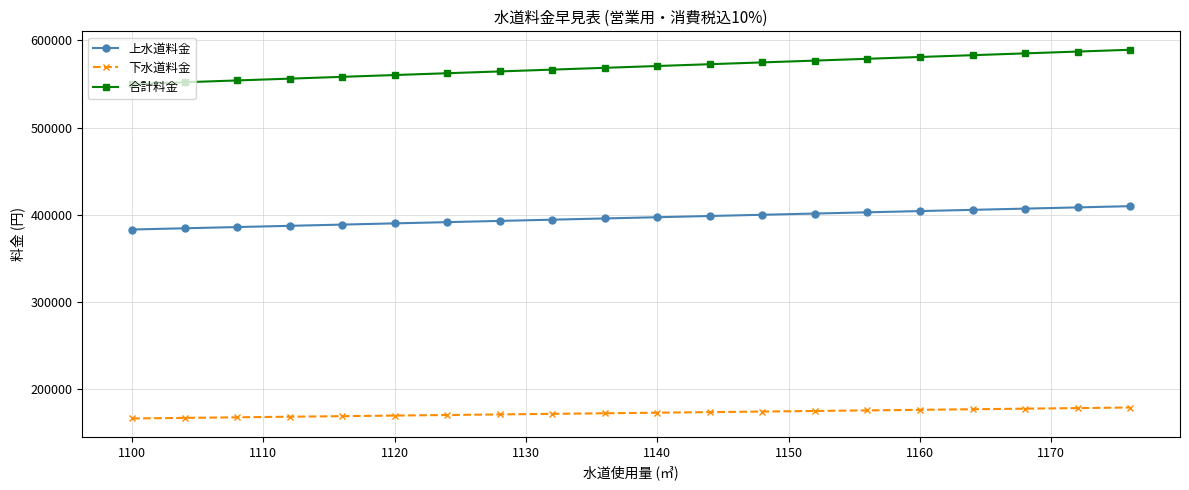

Which series has the largest range (max minus min)?

合計料金